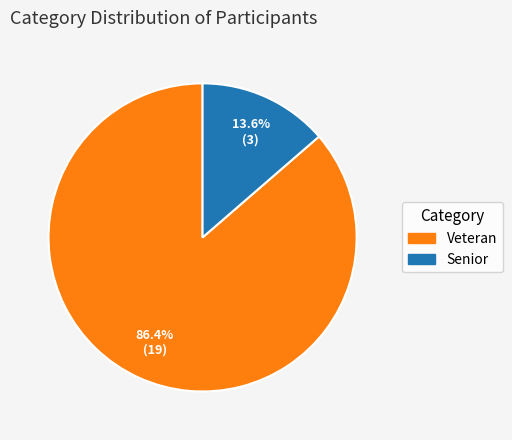

Count the number of slices in the pie.

2